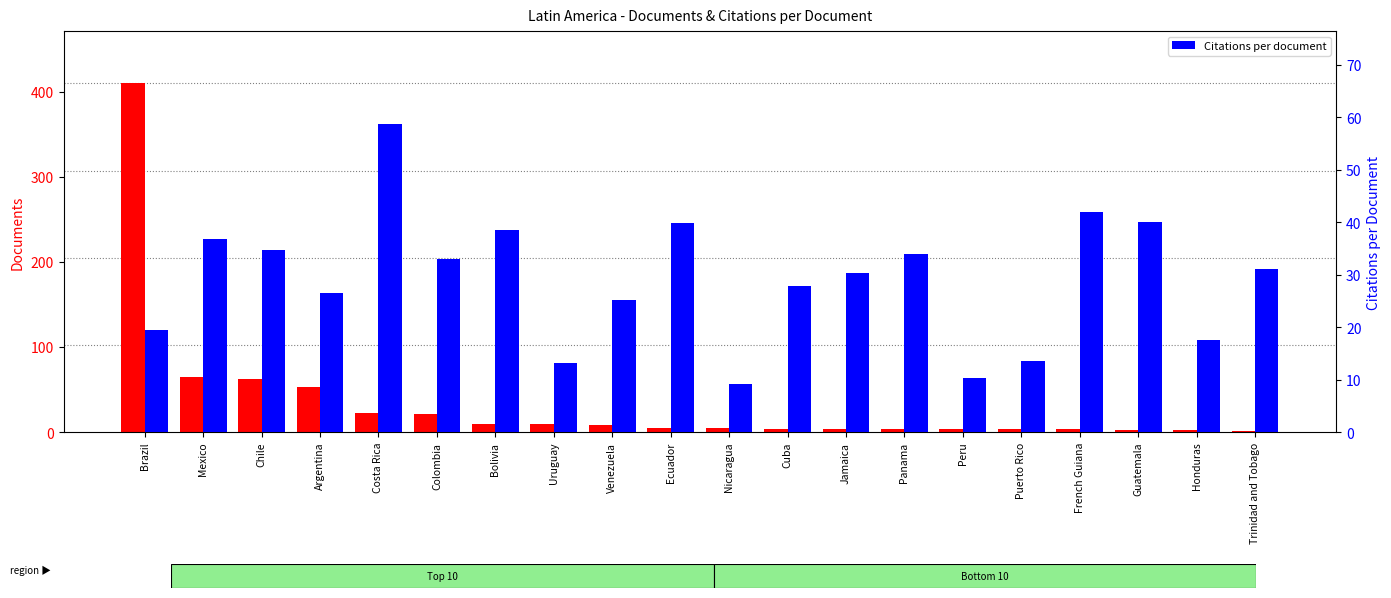

What position from the left is Guatemala?

18